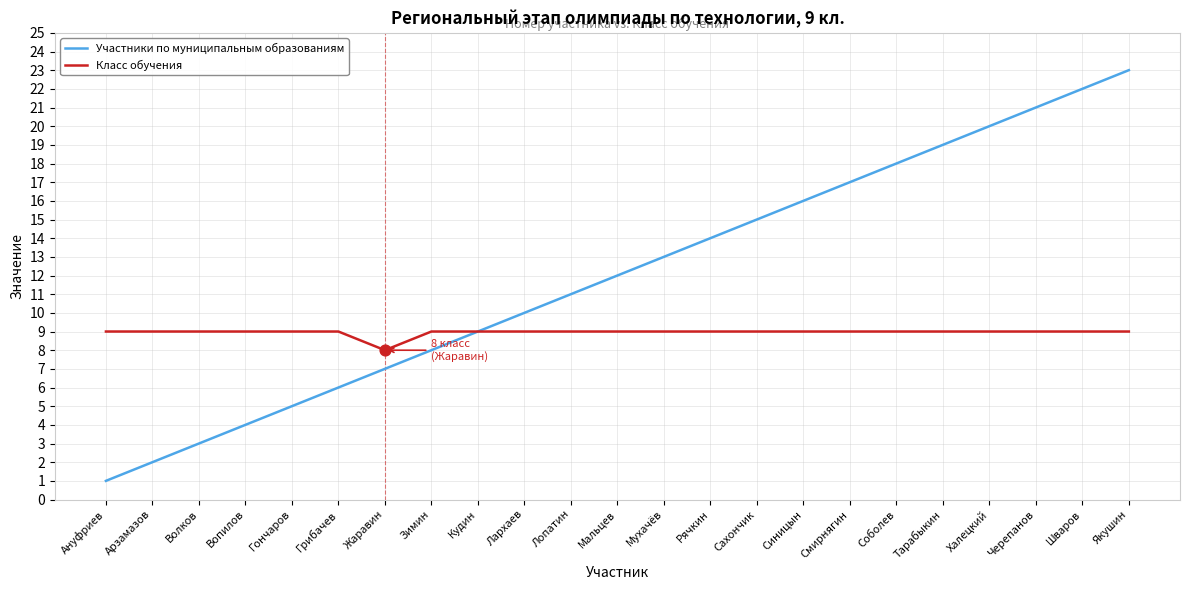

What are all the series names shown in the legend?

Участники по муниципальным образованиям, Класс обучения